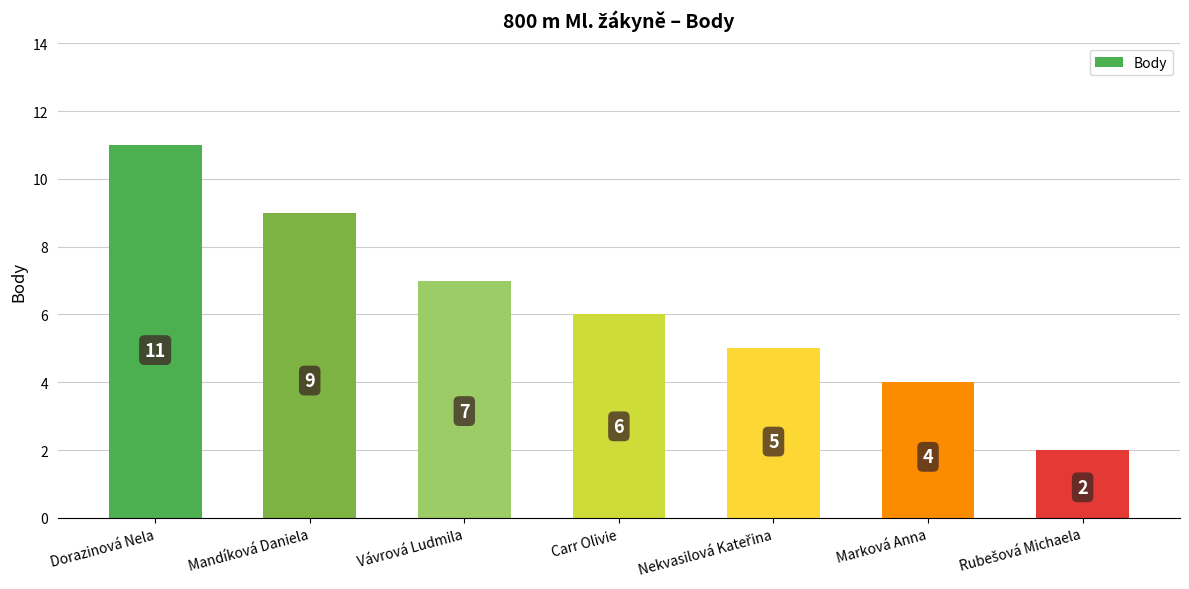

Read the value at Vávrová Ludmila.

7